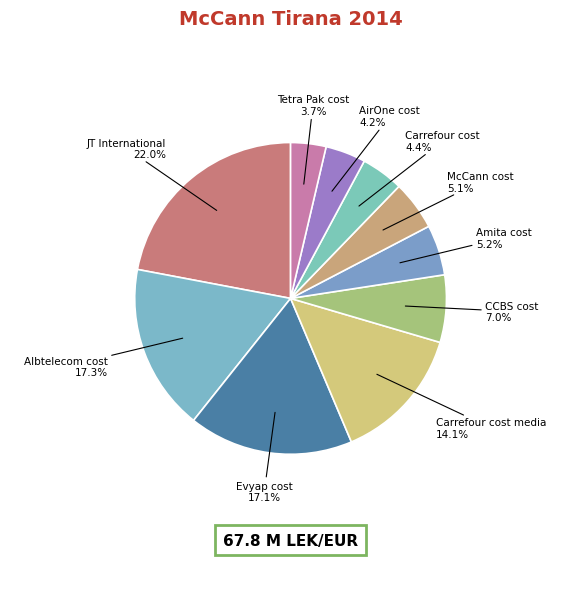

What is the smallest slice in the pie chart?

Tetra Pak cost